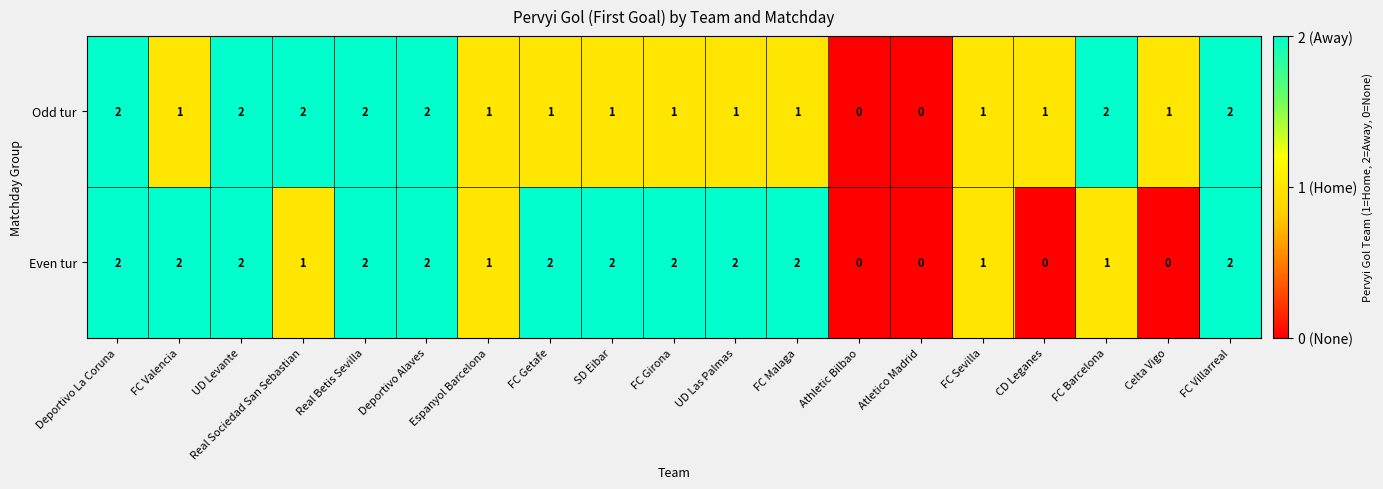

At Real Sociedad San Sebastian, list the series in order from smallest to largest.

Even tur, Odd tur